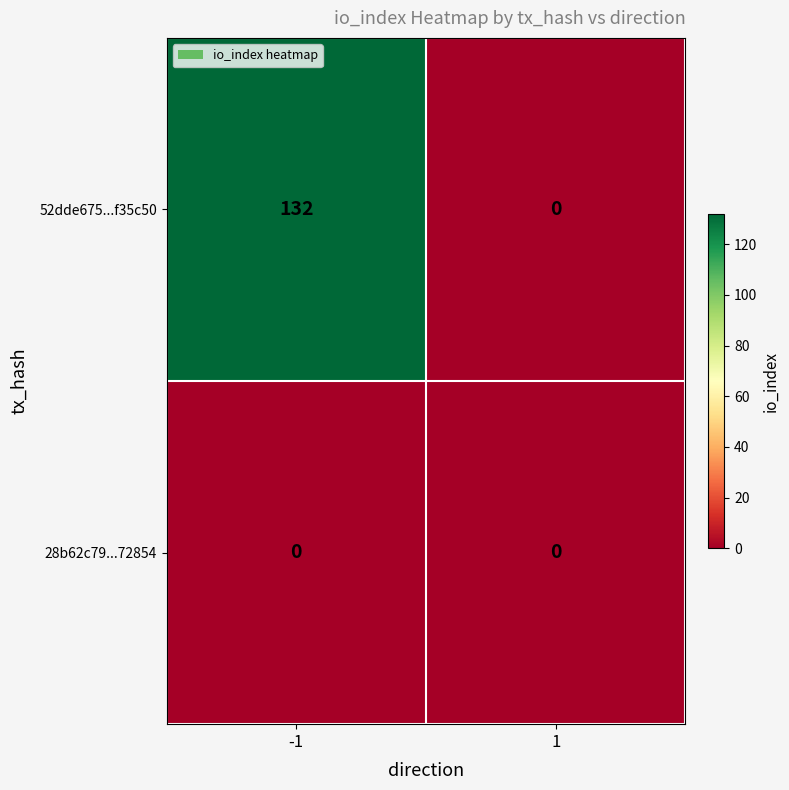

Reading right to left, list all the values displayed in this chart.

52dde675...f35c50: 1=0	-1=132
28b62c79...72854: 1=0	-1=0